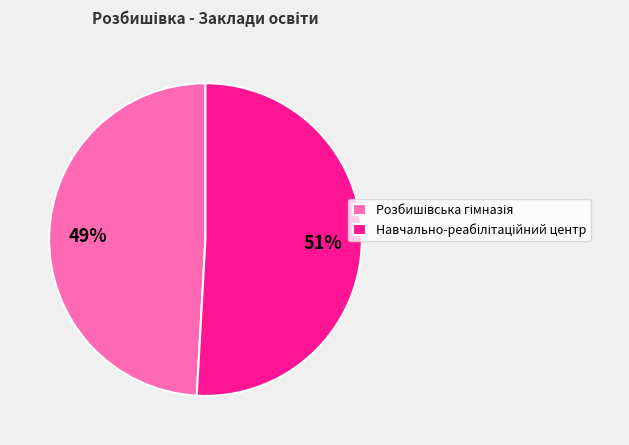

Count the number of slices in the pie.

2